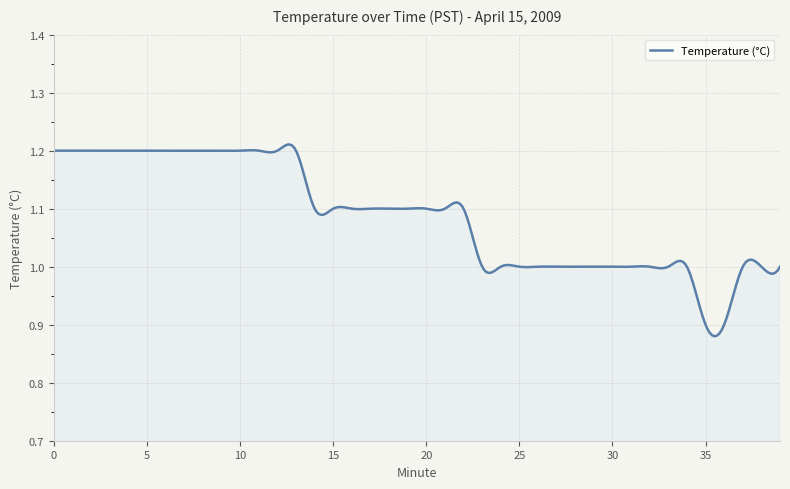

What is the difference between the maximum and minimum values?

0.3